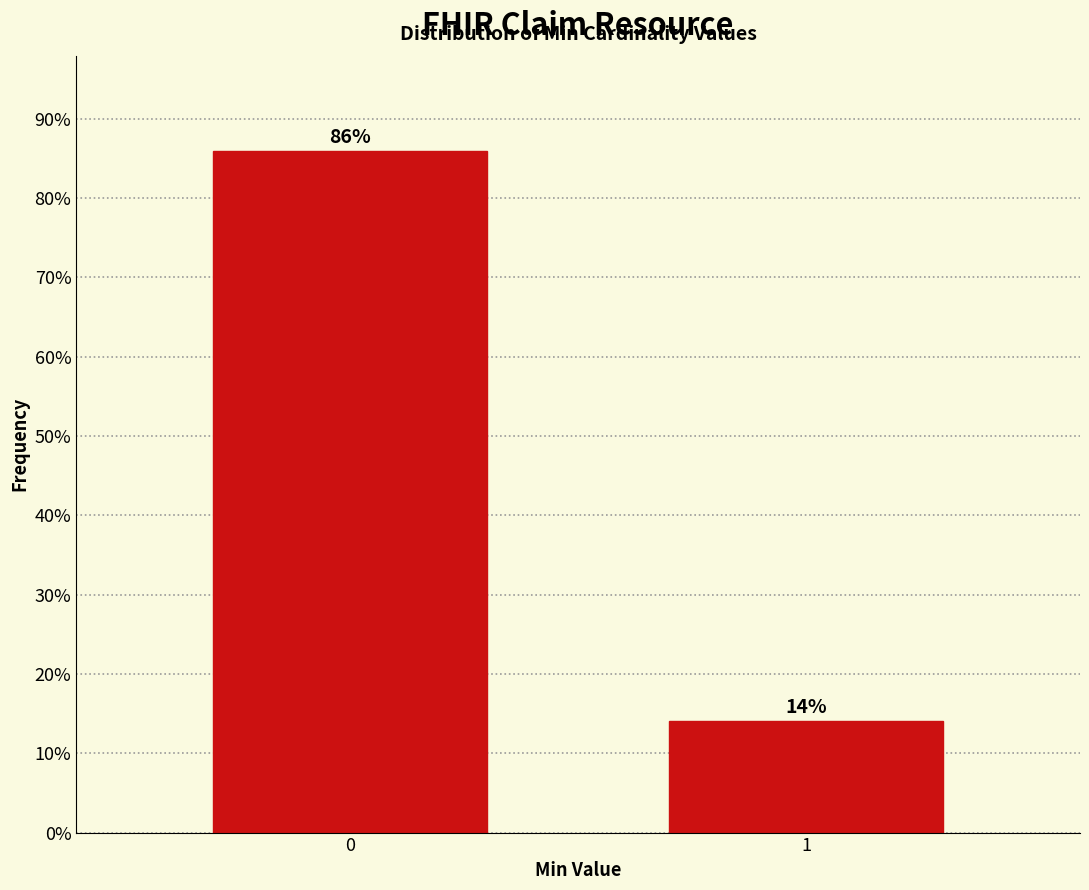

What is the value of the 2nd bar from the left?

14.1